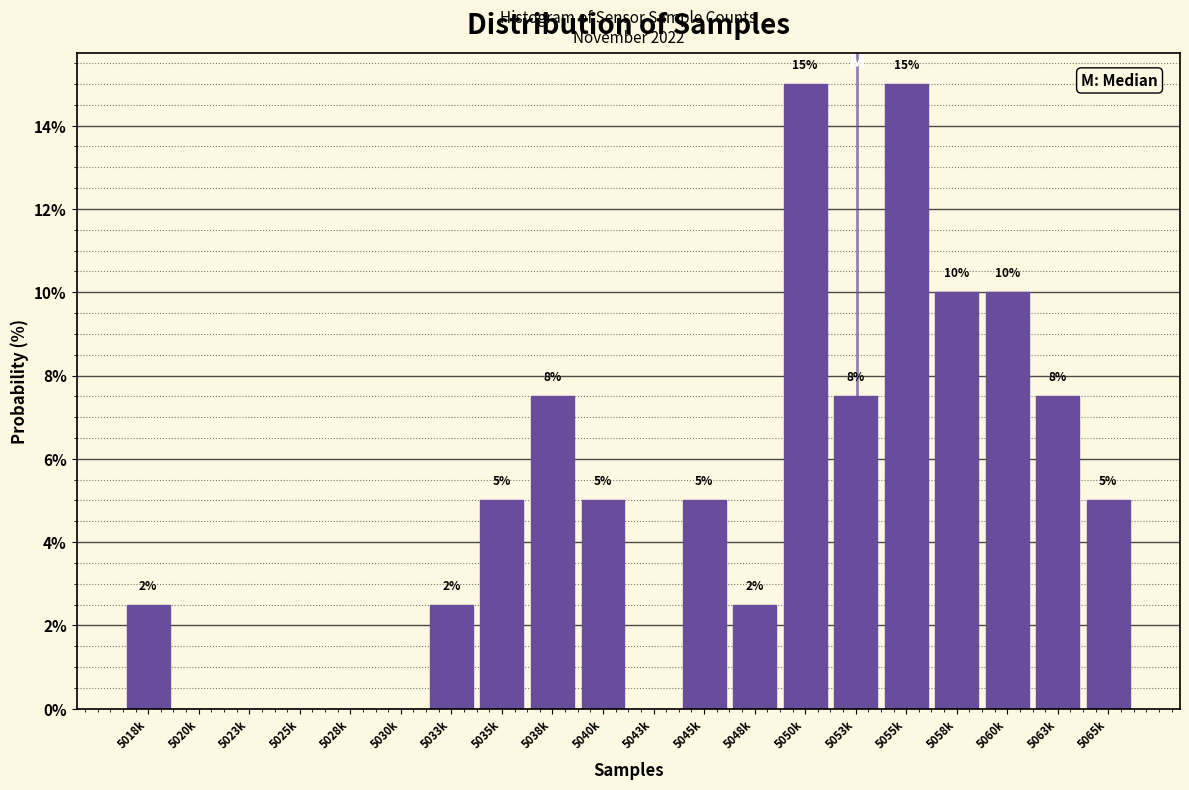

What is the sum of the values at 5055k and 5030k?

15.0